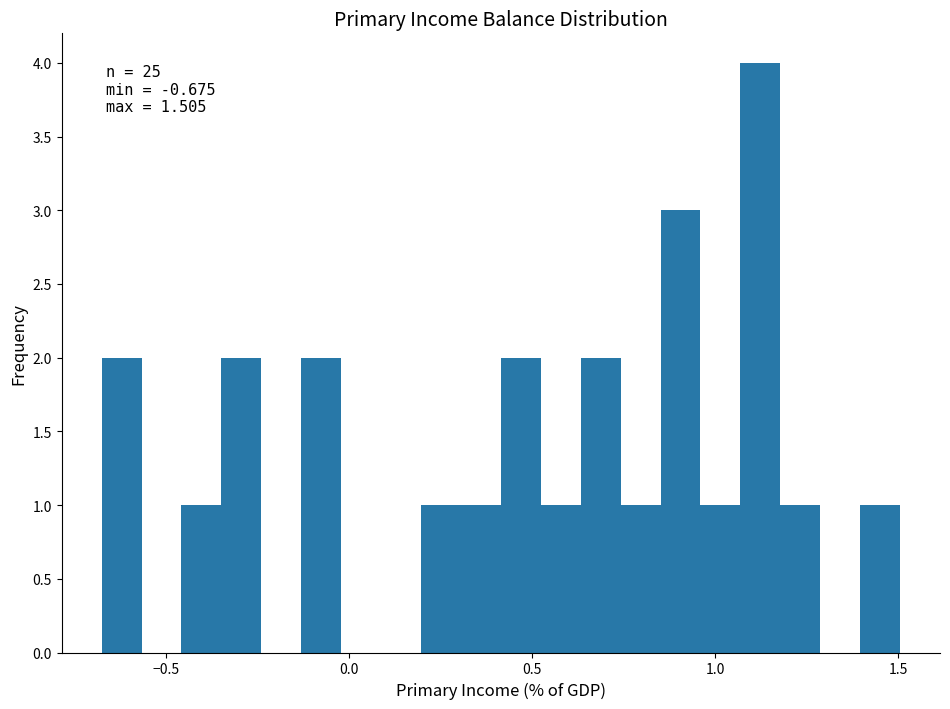

Around what value on the x-axis is the tallest bar? Give the approximate position of its centre, as read against the axis.

1.10